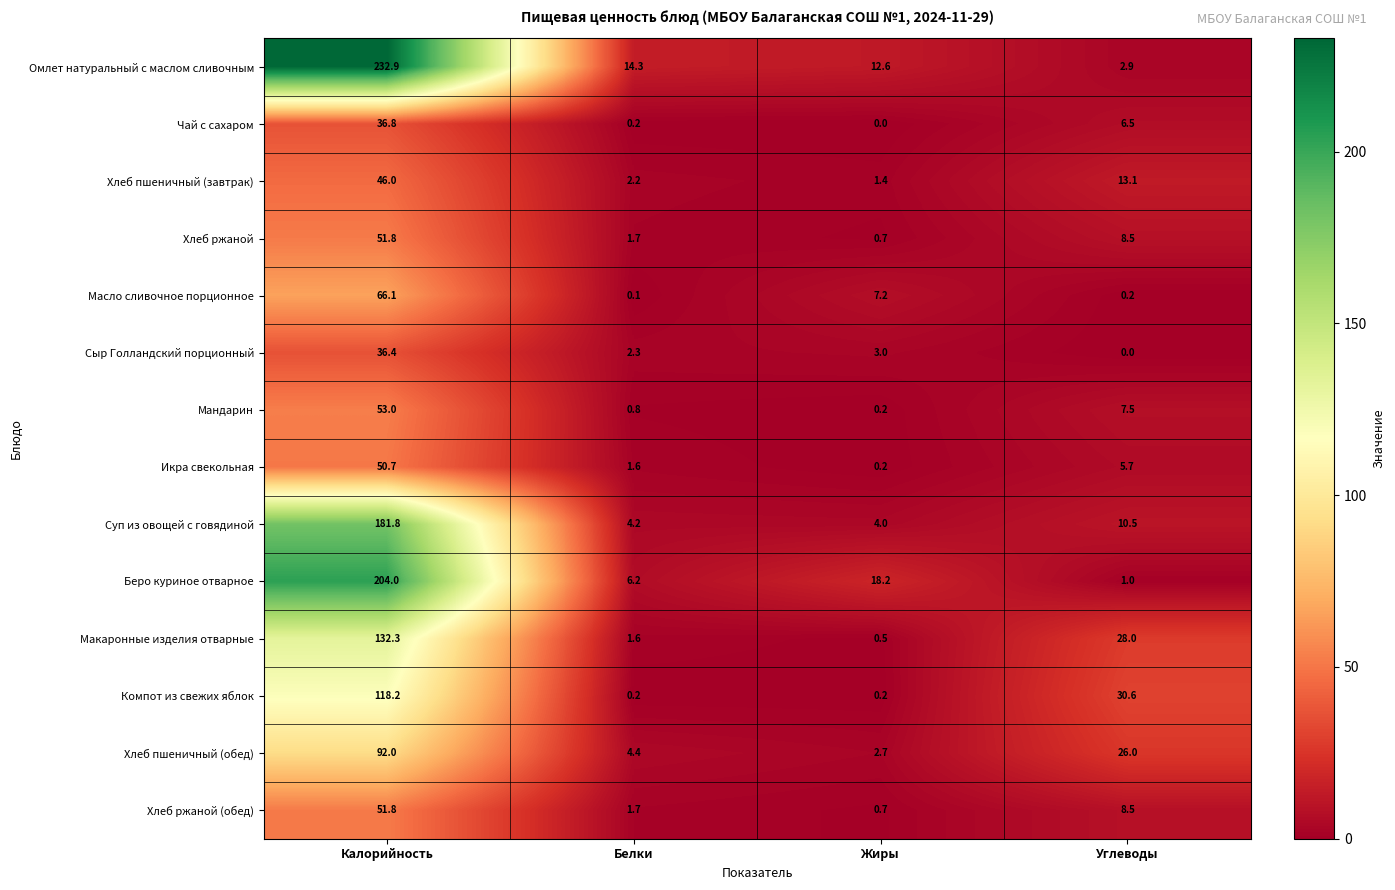

List the labels in order of Чай с сахаром value, largest first.

Калорийность, Углеводы, Белки, Жиры